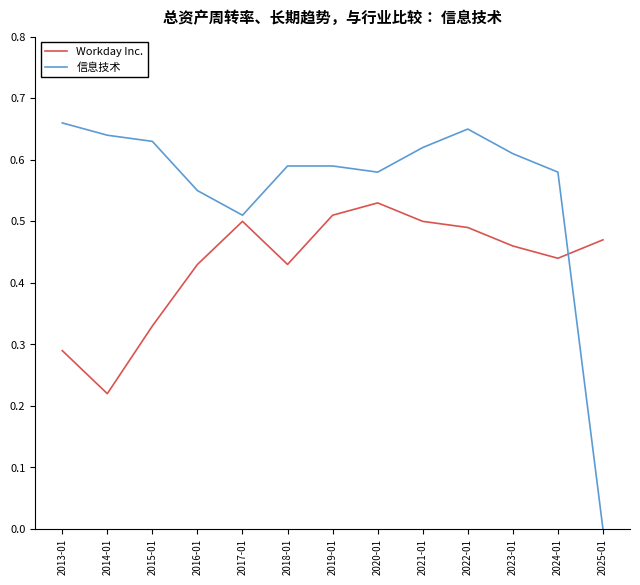

At which category does 信息技术 reach its first local valley?

2017-01